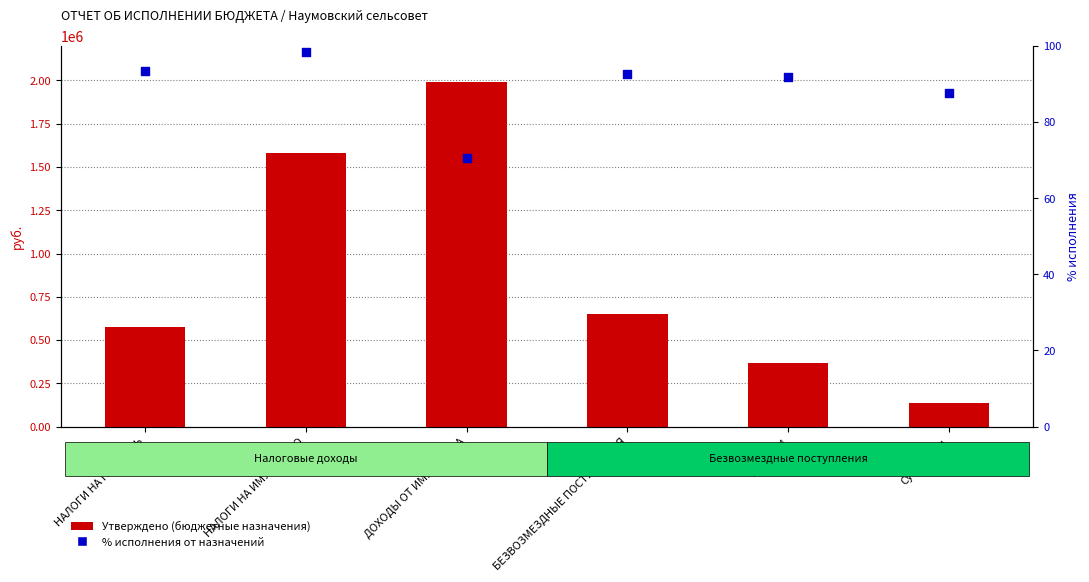

What is the total value across all series at Субвенции?

135181.6